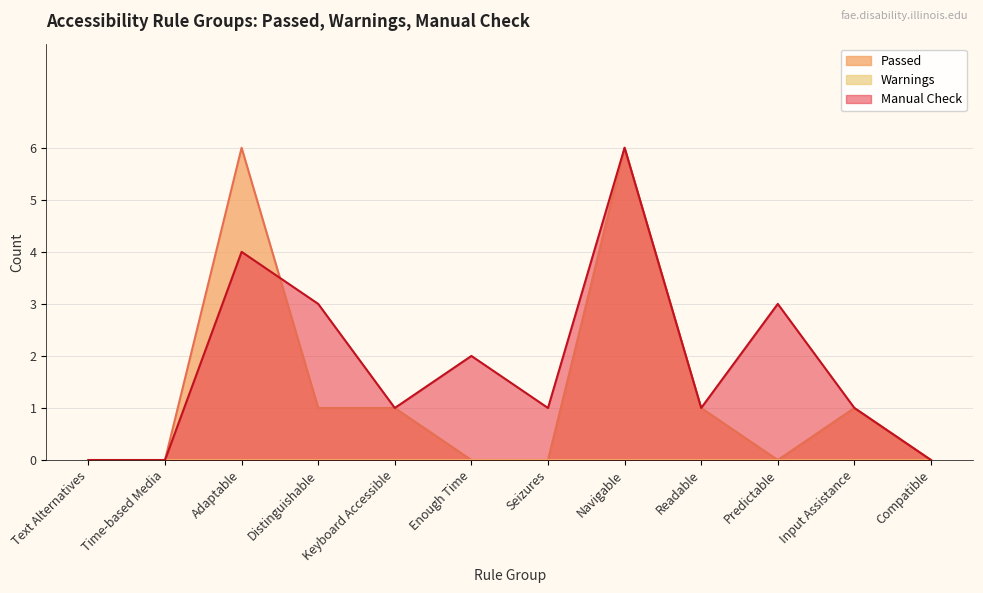

Reading left to right, extract all data points from this chart.

Passed: 0	0	6	1	1	0	0	6	1	0	1	0
Manual Check: 0	0	4	3	1	2	1	6	1	3	1	0